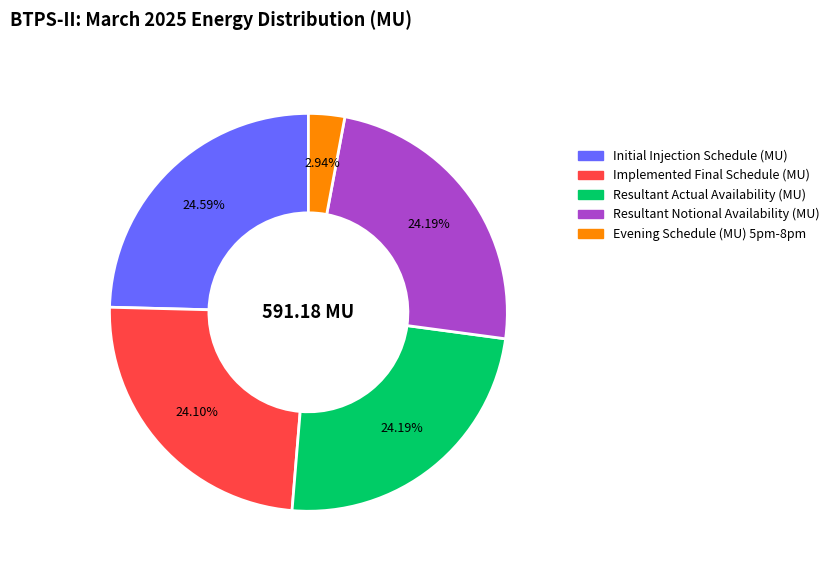

Does any single category account for the majority?

No